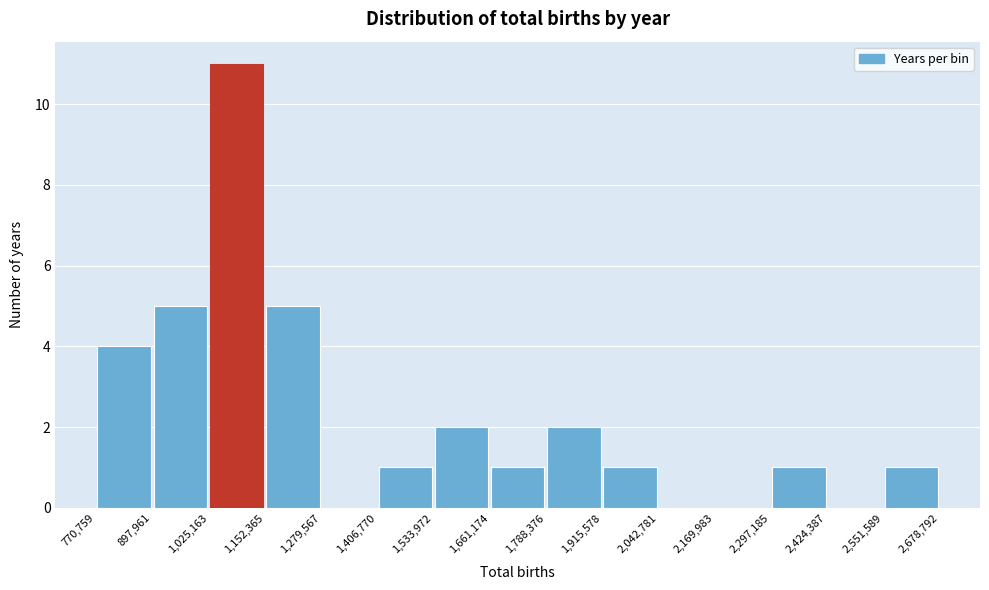

How tall is the bar that spans 897,961 to 1,025,163 on the x-axis? The values are not printed on the chart, so give them approximately, as read against the axis.

5